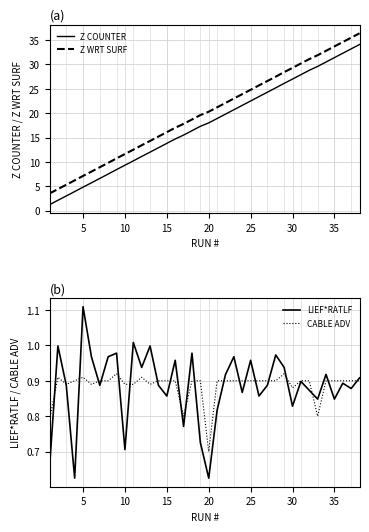

The Z WRT SURF series shows 16.1 at 15. True or false?

True